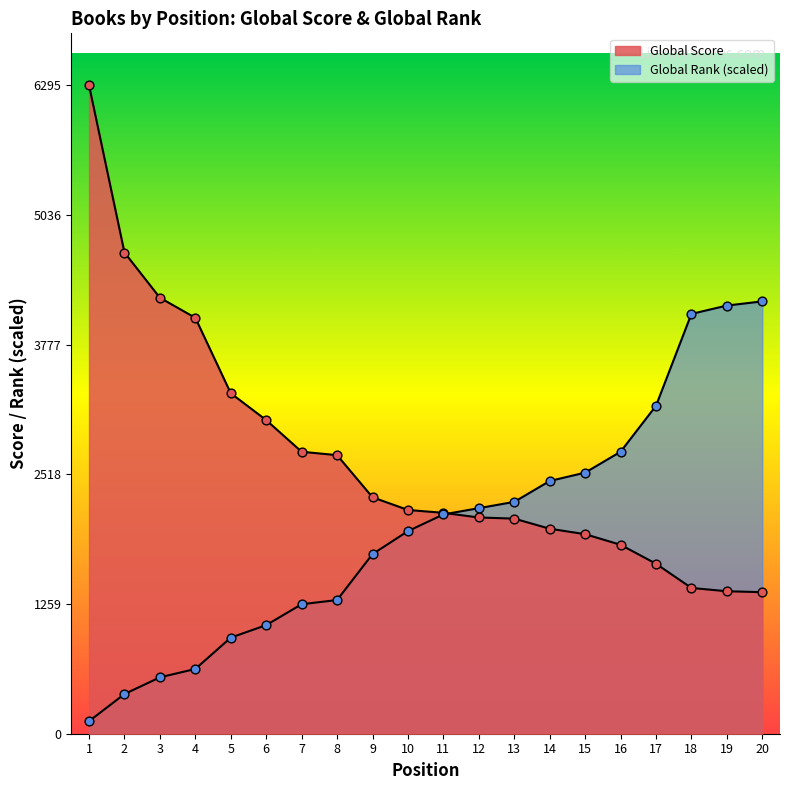

At how many categories does at least one series exceed 4441?

2